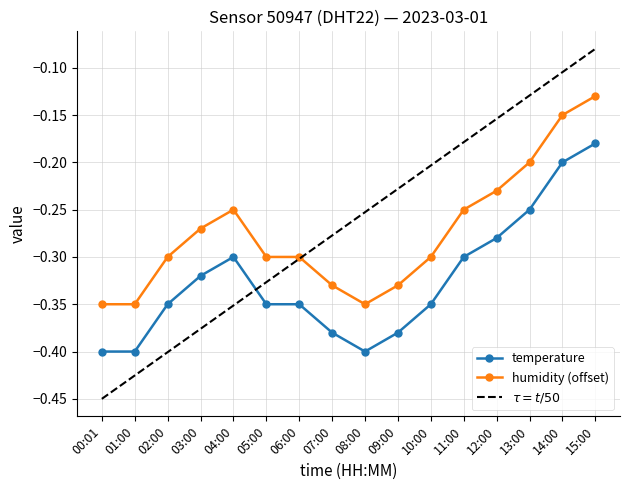

What is the spread (max minus min) of values at 08:00?

0.1